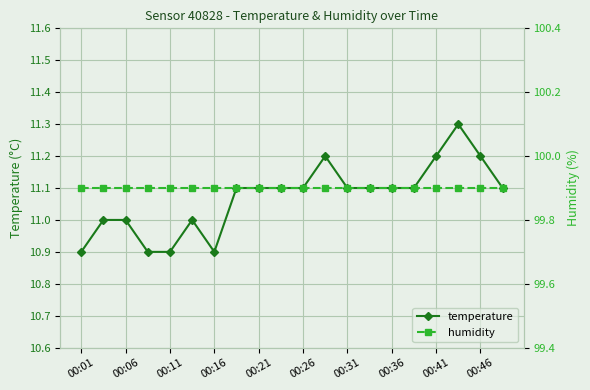

How many lines are shown in the chart?

2